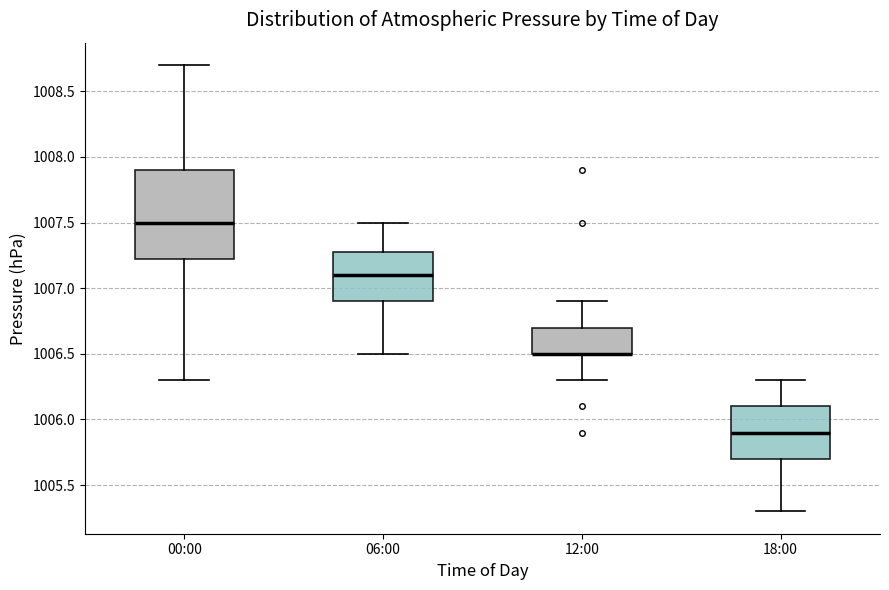

Reading left to right, transcribe this box plot: for each box, give where its median line is, the range the box spans, and where its two whiskers end, as read against the y-axis. The values are not printed on the chart, so give them approximately, as read against the axis.

00:00: median 1007.50, box 1007.25 to 1007.90, whiskers 1006.30 to 1008.70
06:00: median 1007.10, box 1006.90 to 1007.30, whiskers 1006.50 to 1007.50
12:00: median 1006.50 (drawn on the box's lower edge), box 1006.50 to 1006.70, whiskers 1006.30 to 1006.90
18:00: median 1005.90, box 1005.70 to 1006.10, whiskers 1005.30 to 1006.30